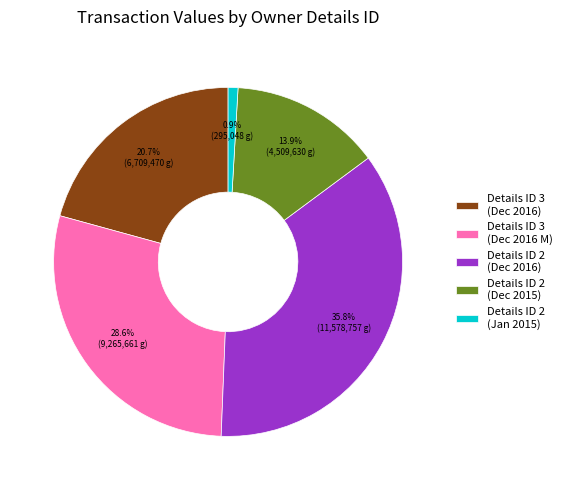

Between Details ID 3 (Dec 2016) and Details ID 2 (Dec 2016), which is larger?

Details ID 2 (Dec 2016)